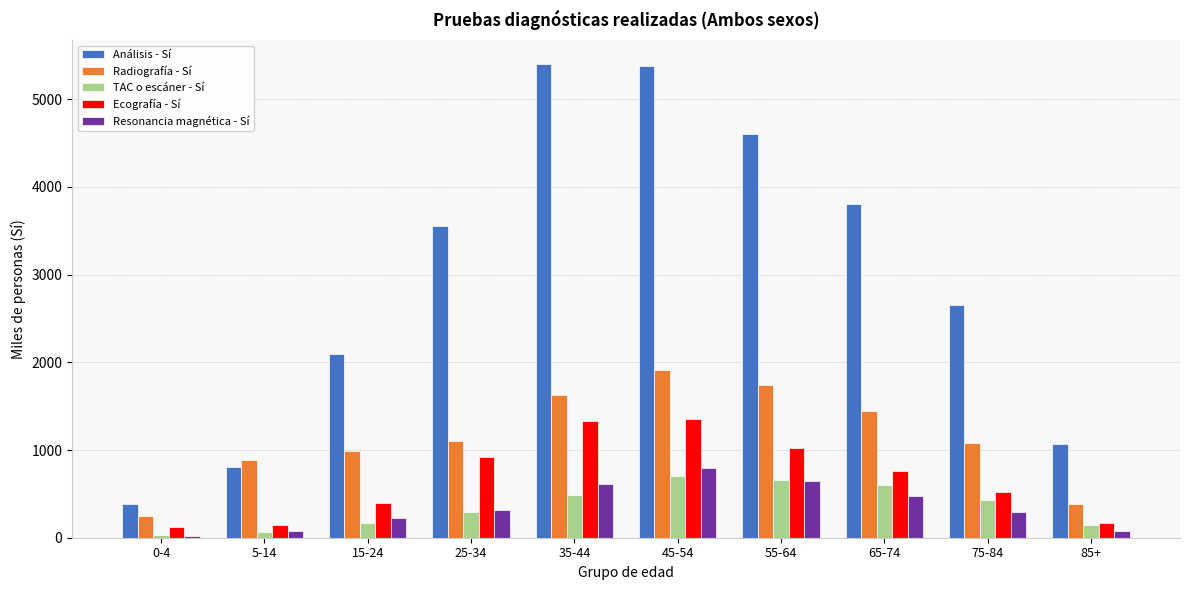

What is the greatest value displayed?

5404.7